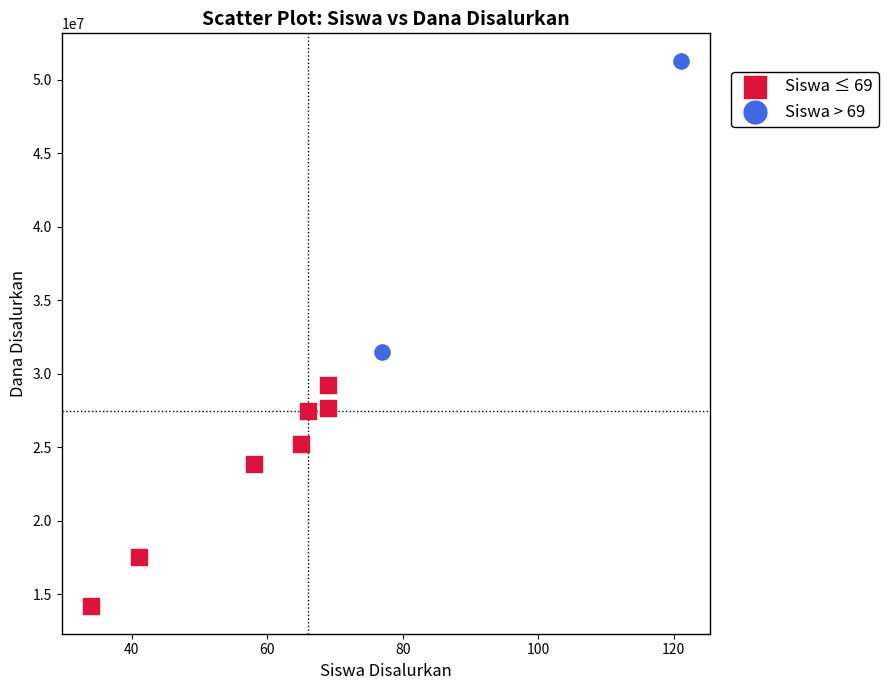

Which series contains the highest Y value?

Siswa > 69